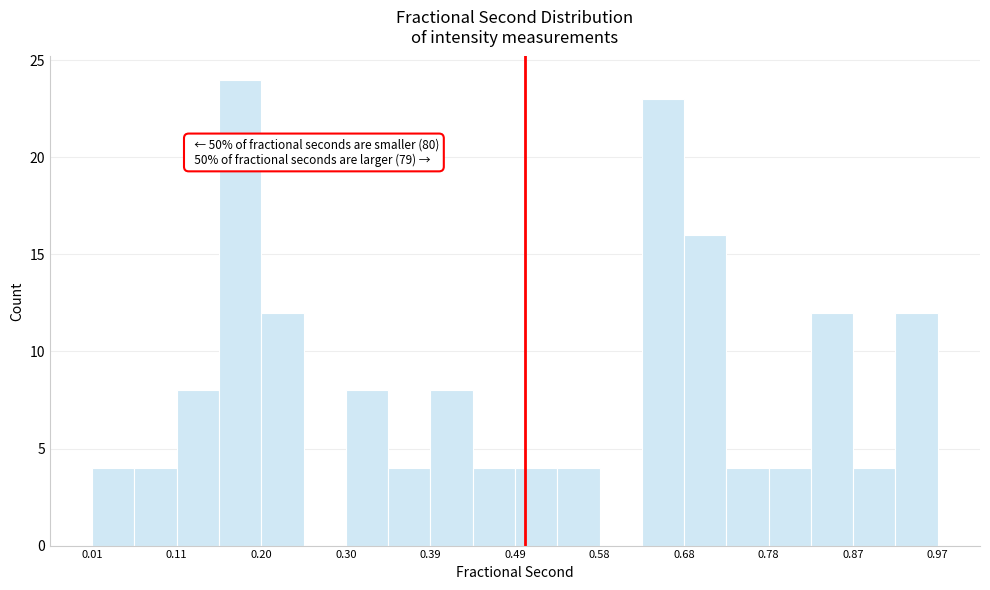

Over which range of the x-axis is the bar tallest?

0.15 to 0.20